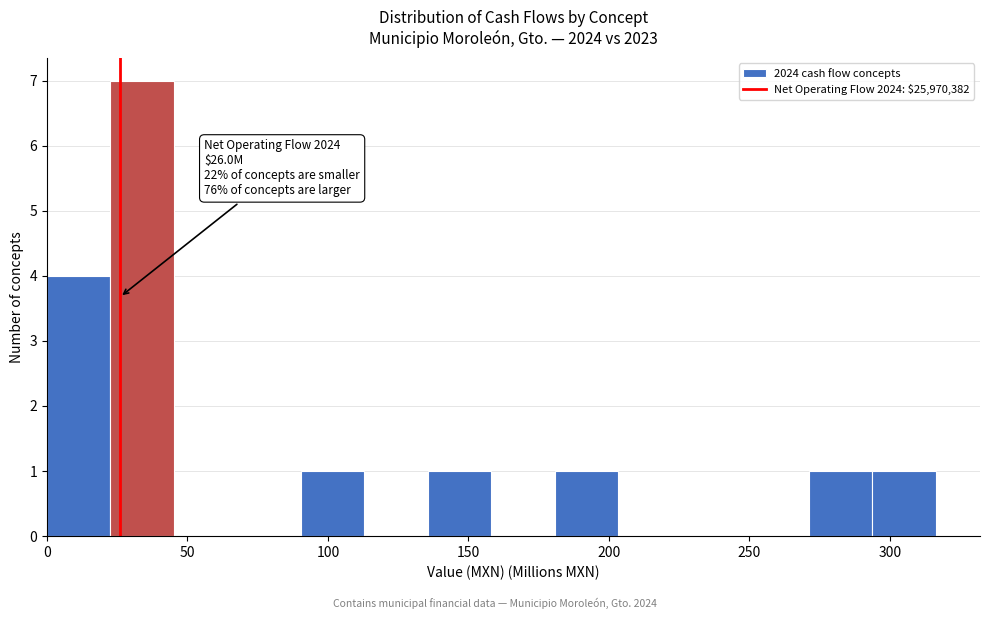

Which range on the x-axis has the tallest bar?

25 to 45